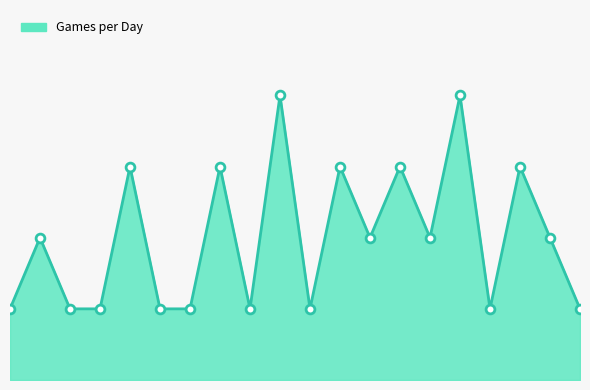

Is this an area chart (filled region under the line)?

Yes